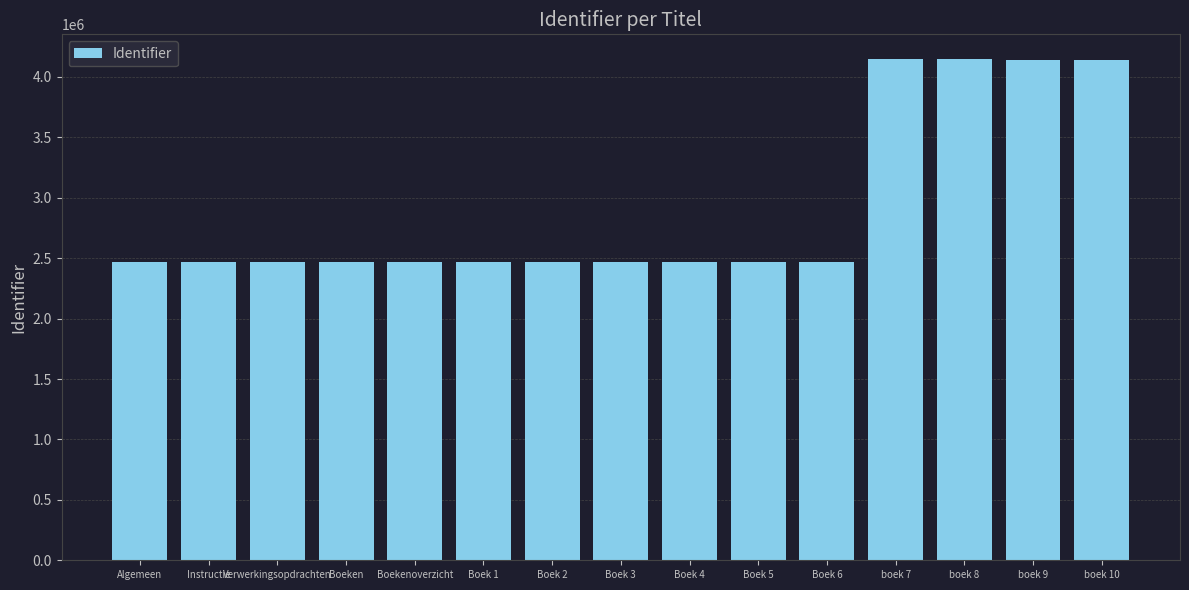

What is the greatest value displayed?

4144922